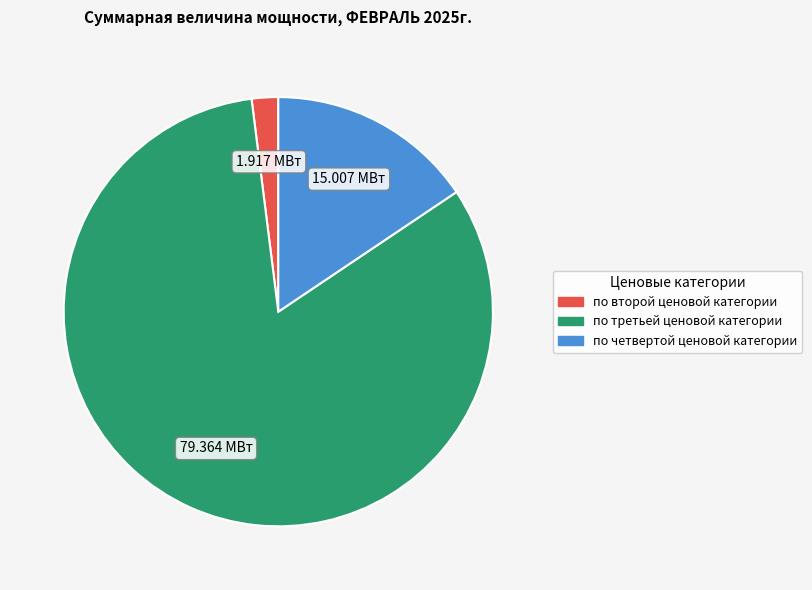

Does any single category account for the majority?

Yes